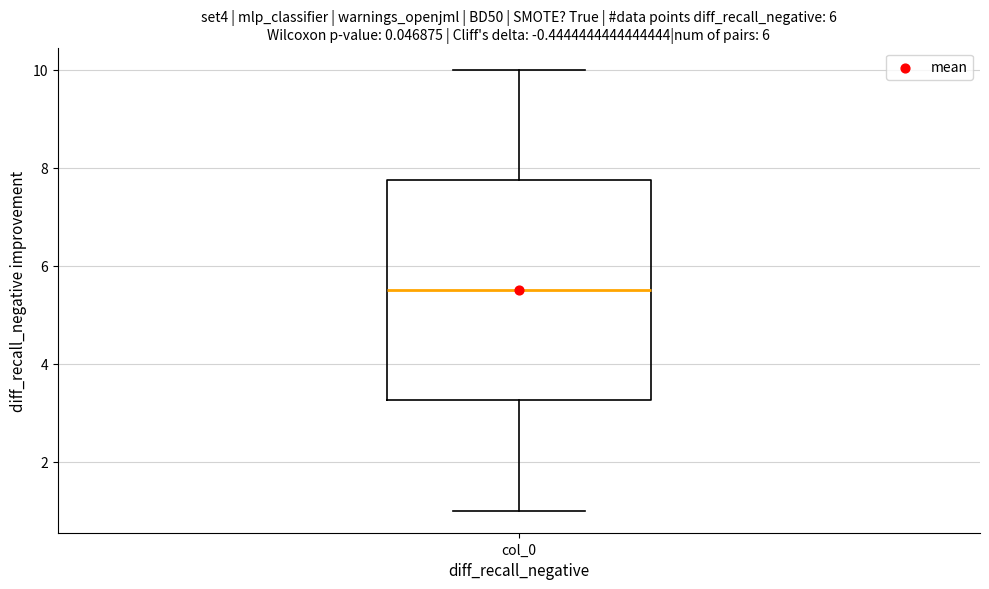

Read this box plot against the y-axis: the position of the median line, the range covered by the box, and the ends of both whiskers. The values are not printed on the chart, so give them approximately, as read against the axis.

median 5.6, box 3.2 to 7.8, whiskers 1.0 to 10.0